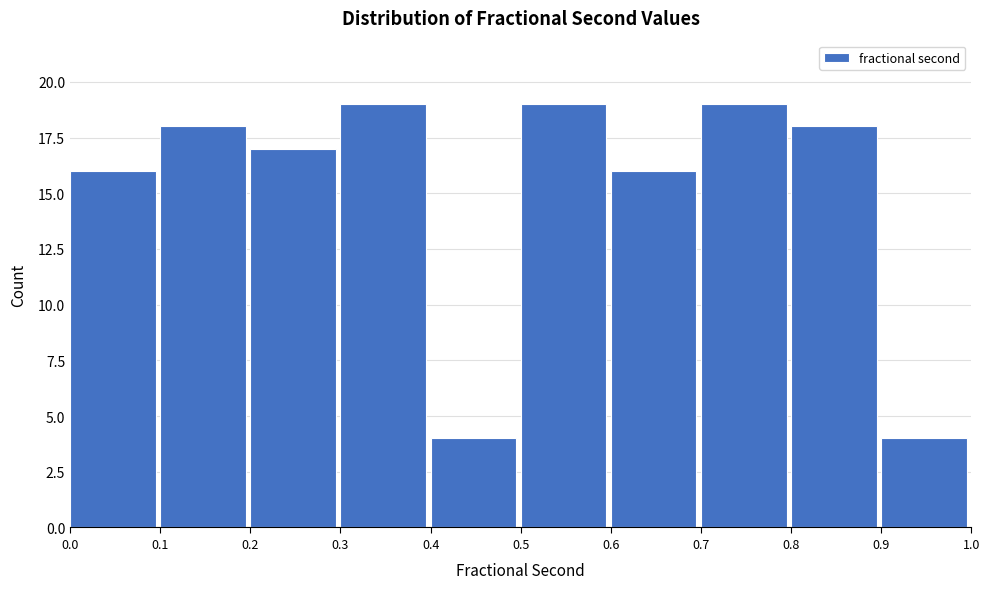

What is the height of the bar covering 0.1 to 0.2 on the x-axis? The values are not printed on the chart, so give them approximately, as read against the axis.

18